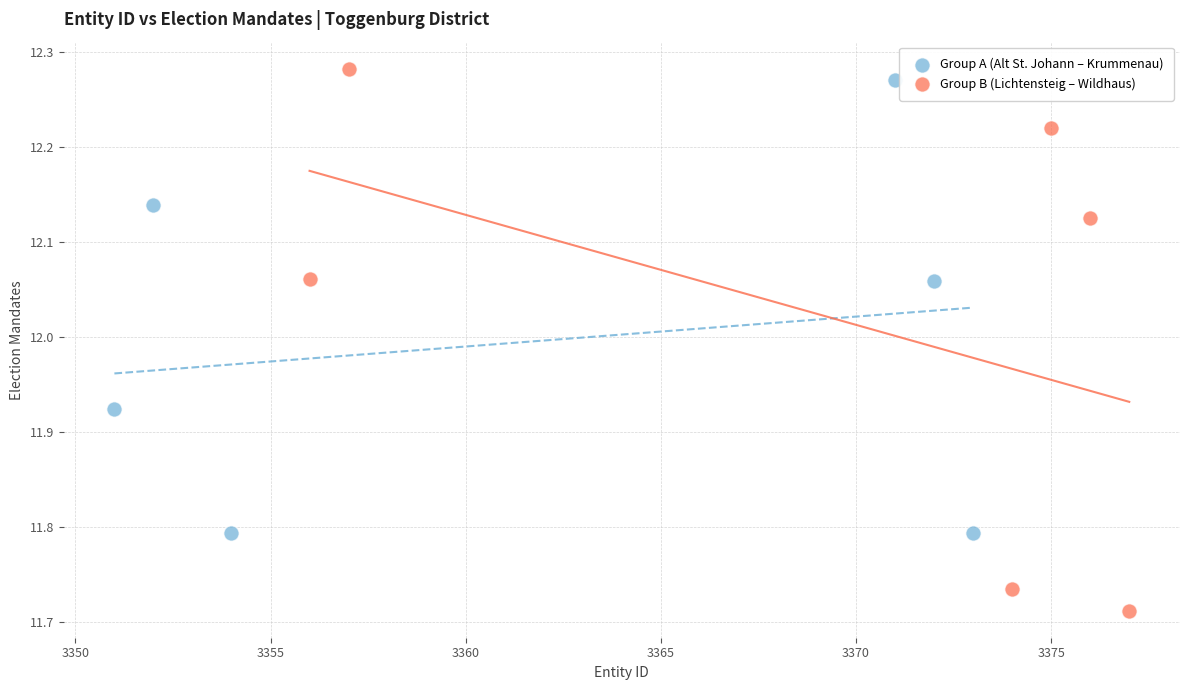

What are all the series names shown in the legend?

Group A (Alt St. Johann – Krummenau), Group B (Lichtensteig – Wildhaus)